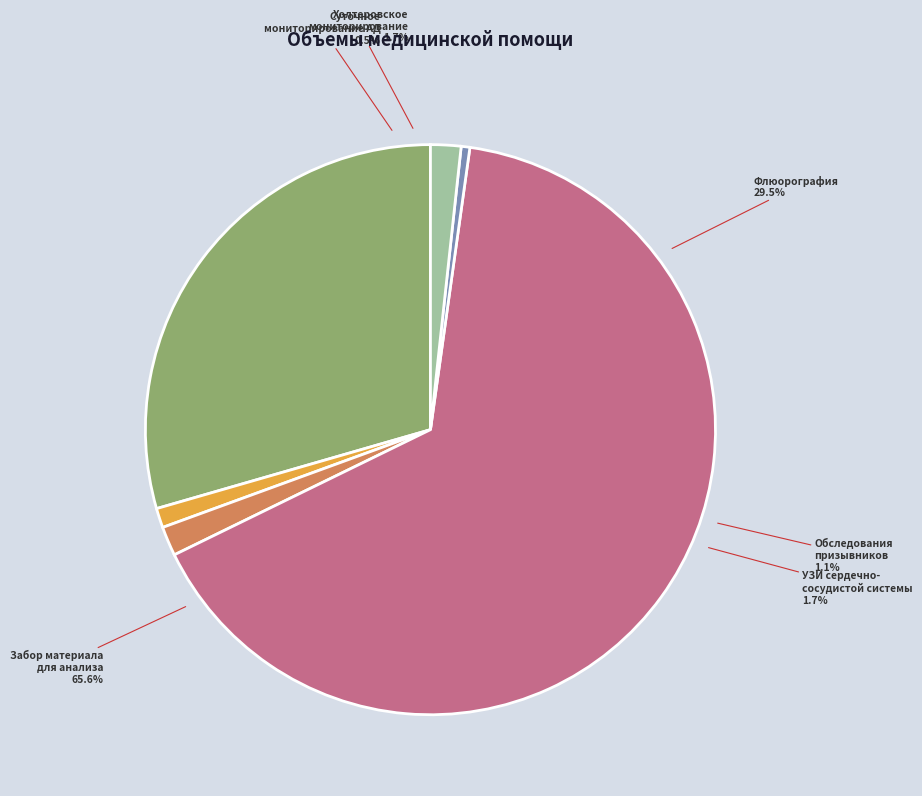

Rank the categories by value from highest to lowest.

Забор материала для проведения анализа, Флюорография, Холтеровское мониторирование сердечного ритма, Ультразвуковое исследование сердечно-сосудистой системы, Обследования призывников, Суточное мониторирование артериального давления